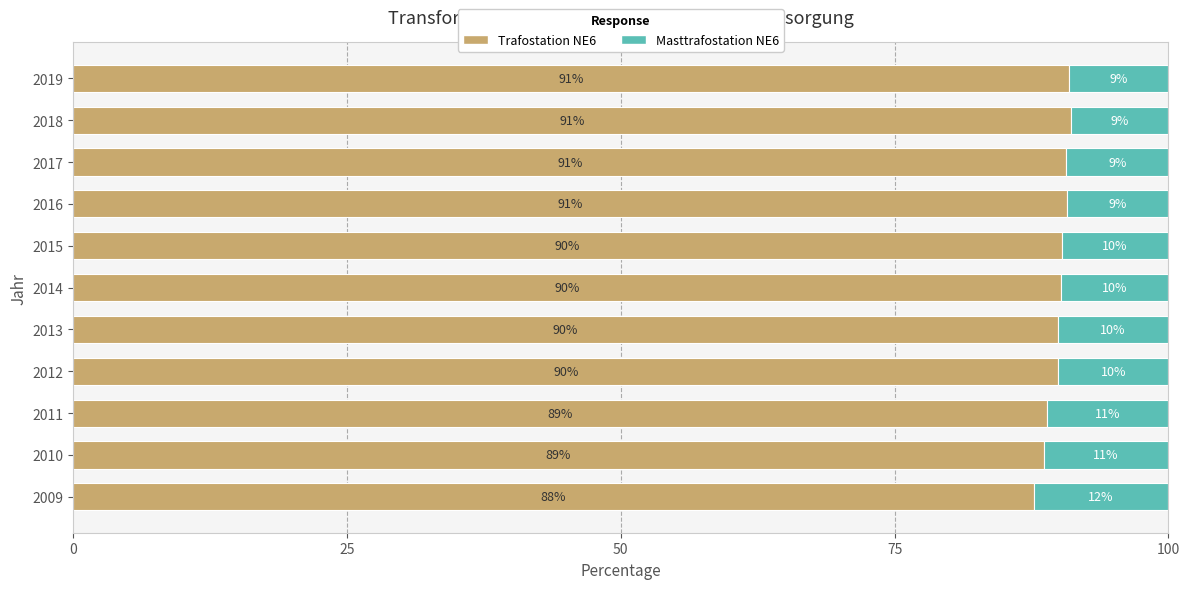

The value of Trafostation NE6 at 2012 is 89.9. True or false?

True